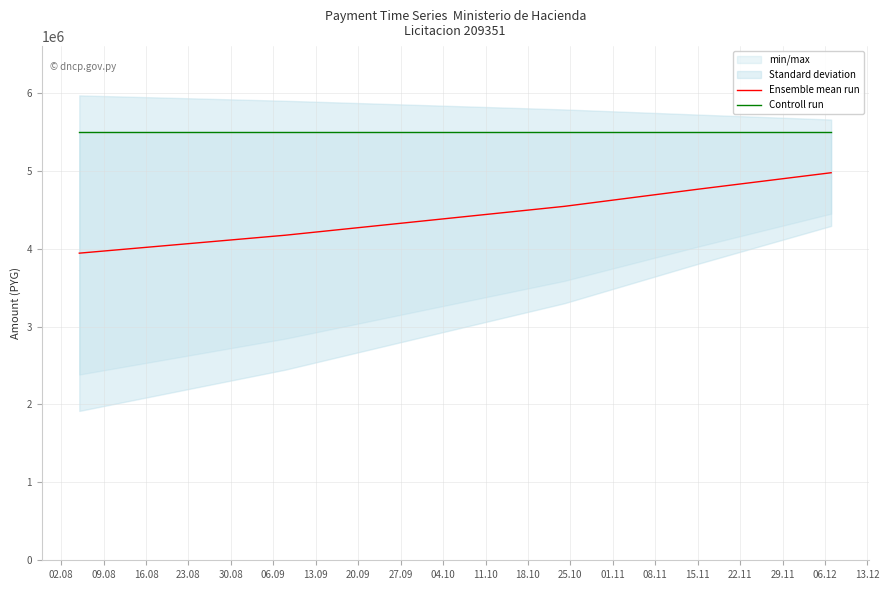

The value of Controll run at 02.08 is 9767043. True or false?

False